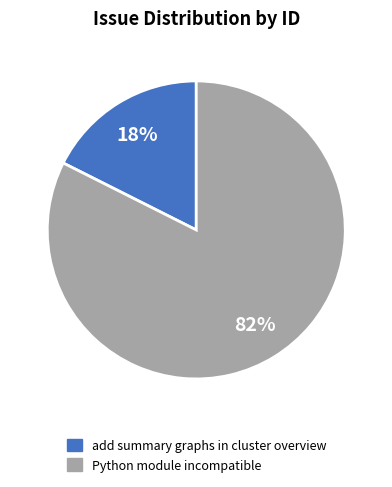

Do add summary graphs in cluster overview and Python module incompatible together represent more than half of the pie?

Yes